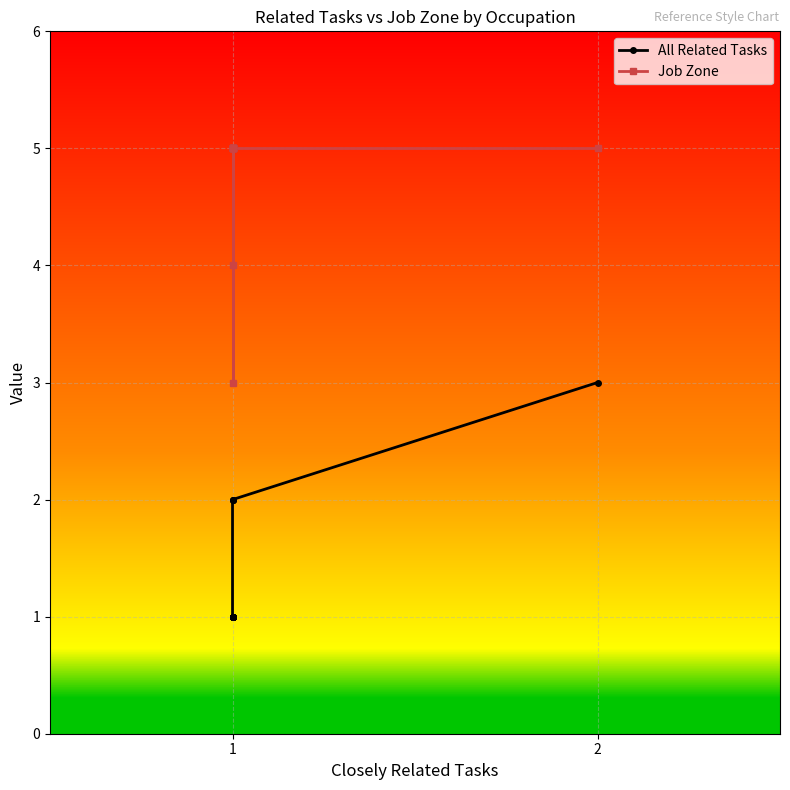

Rank the series by their average value, from highest to lowest.

Job Zone, All Related Tasks